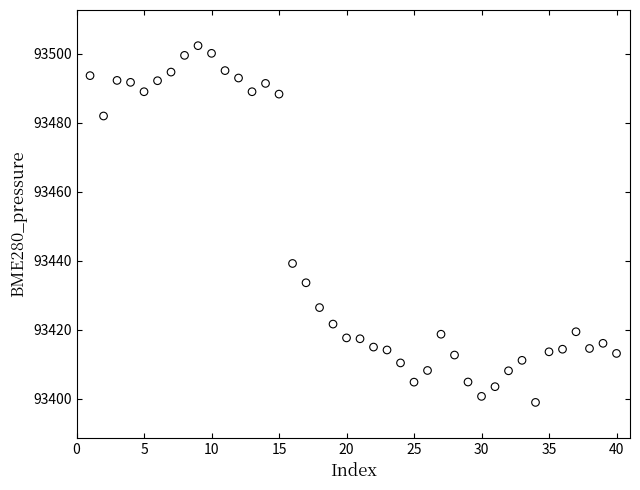

What Y value in the scatter plot is closest to 93450?

93439.2